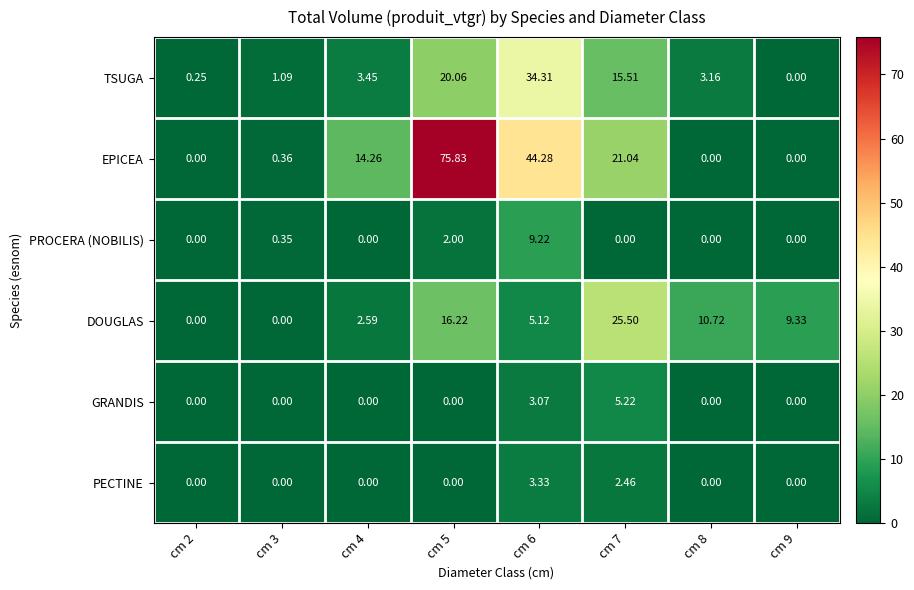

Which series has the largest total across all categories?

EPICEA